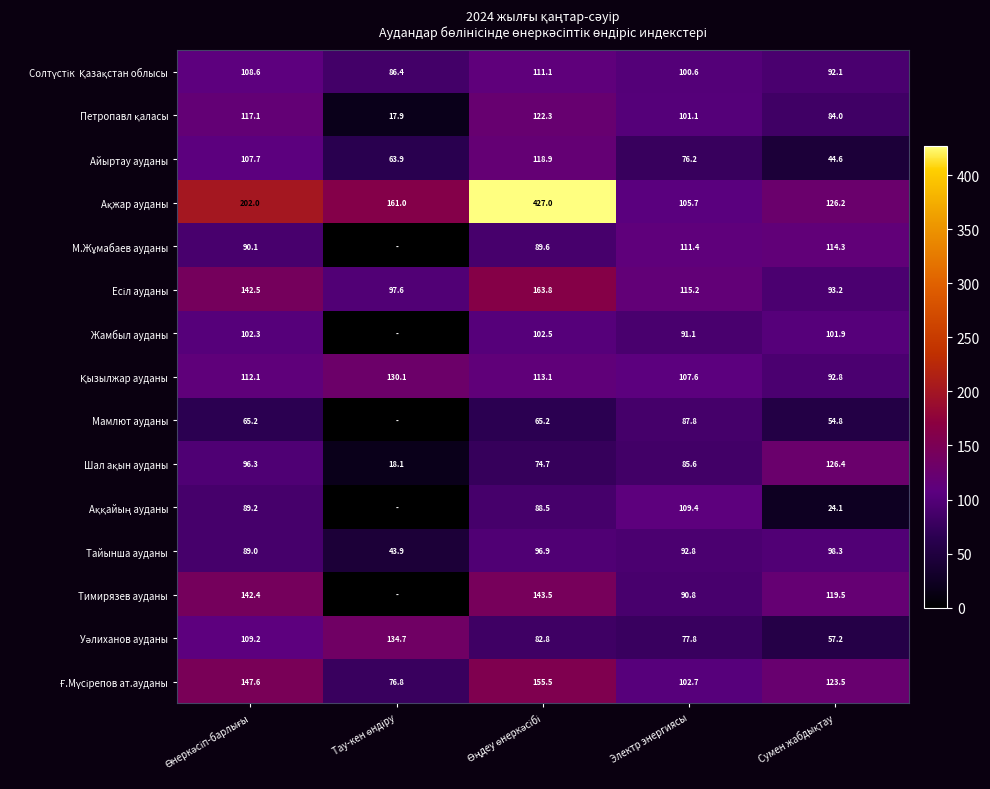

At how many categories does at least one series exceed 332?

1